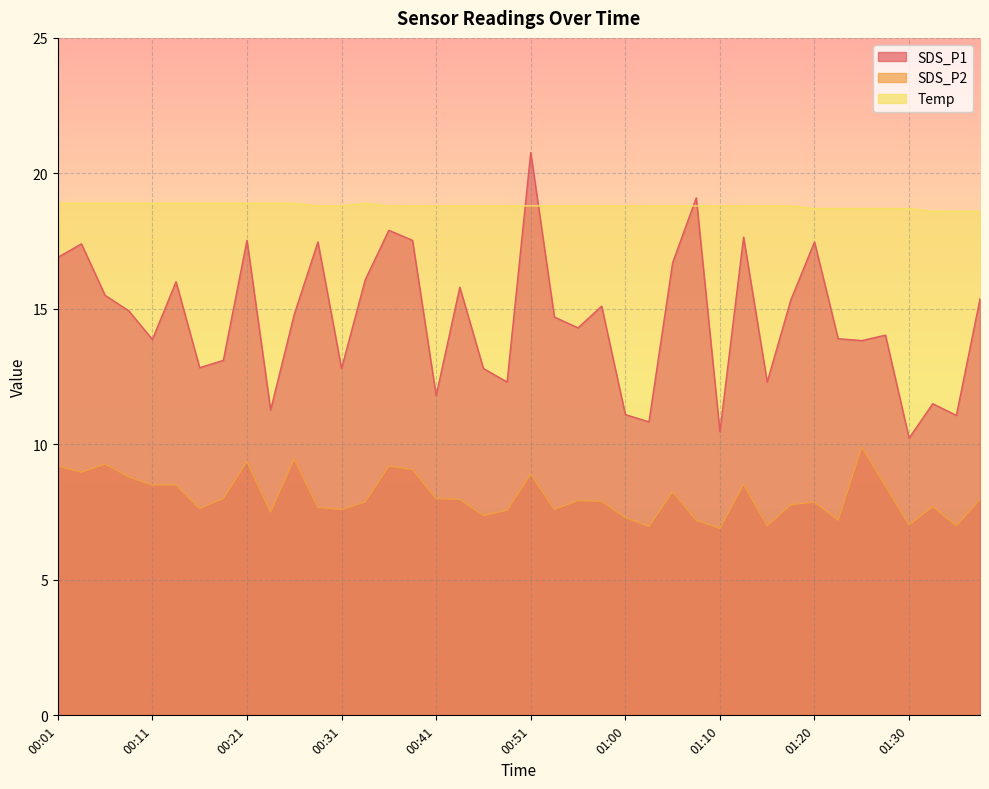

At which category is the sum across all series the highest?

00:51